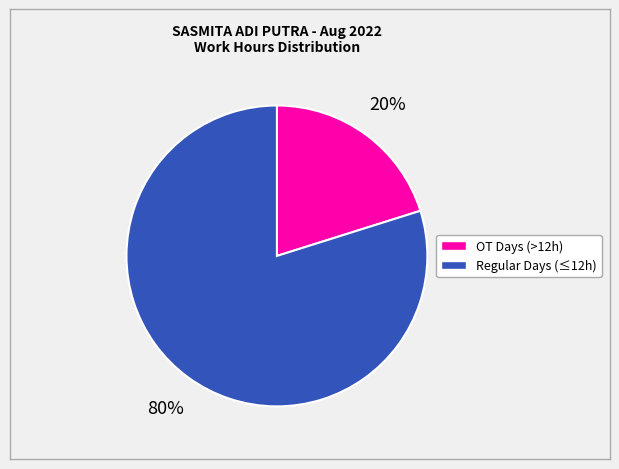

How many segments does this pie chart have?

2